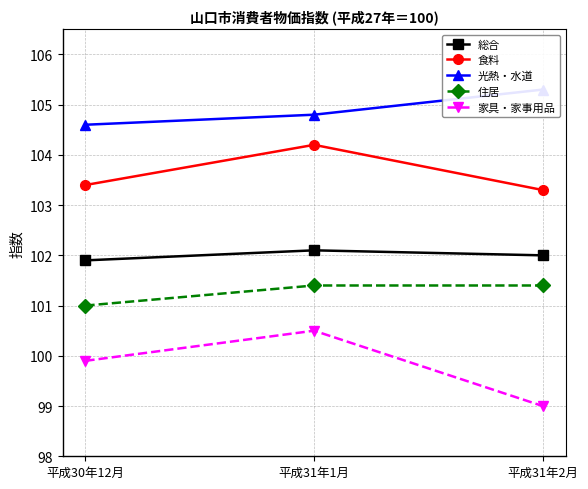

Which has a higher value, 平成31年2月 or 平成31年1月?

平成31年1月